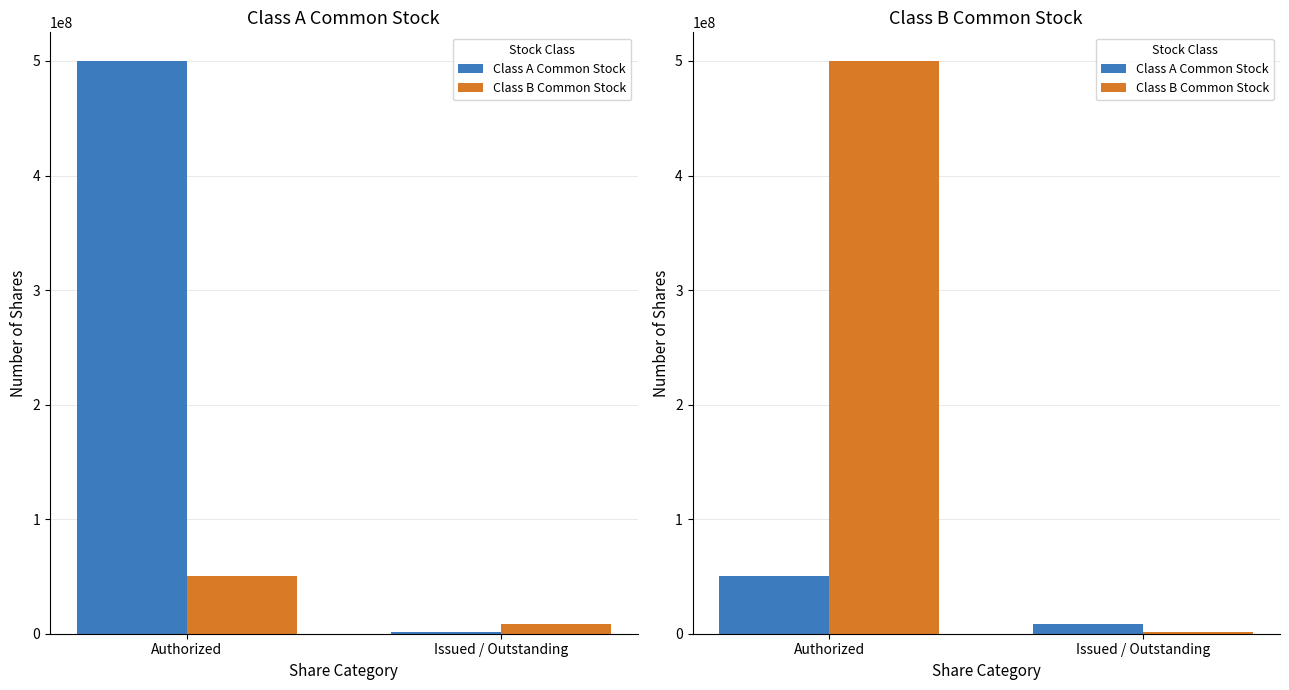

The Class A Common Stock series shows 12237029 at Issued / Outstanding. True or false?

False